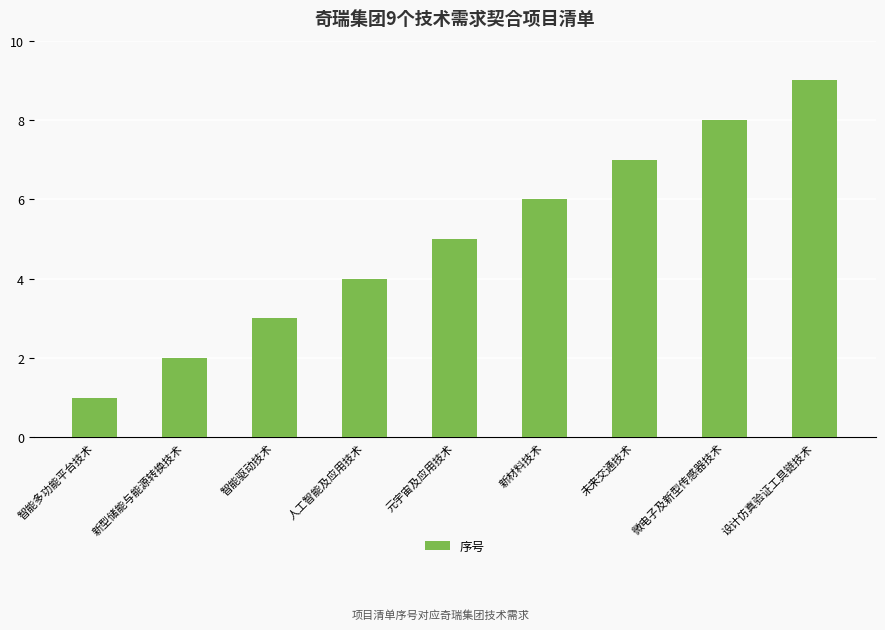

Approximately how many times larger is the value at 智能多功能平台技术 compared to 微电子及新型传感器技术?

0.1